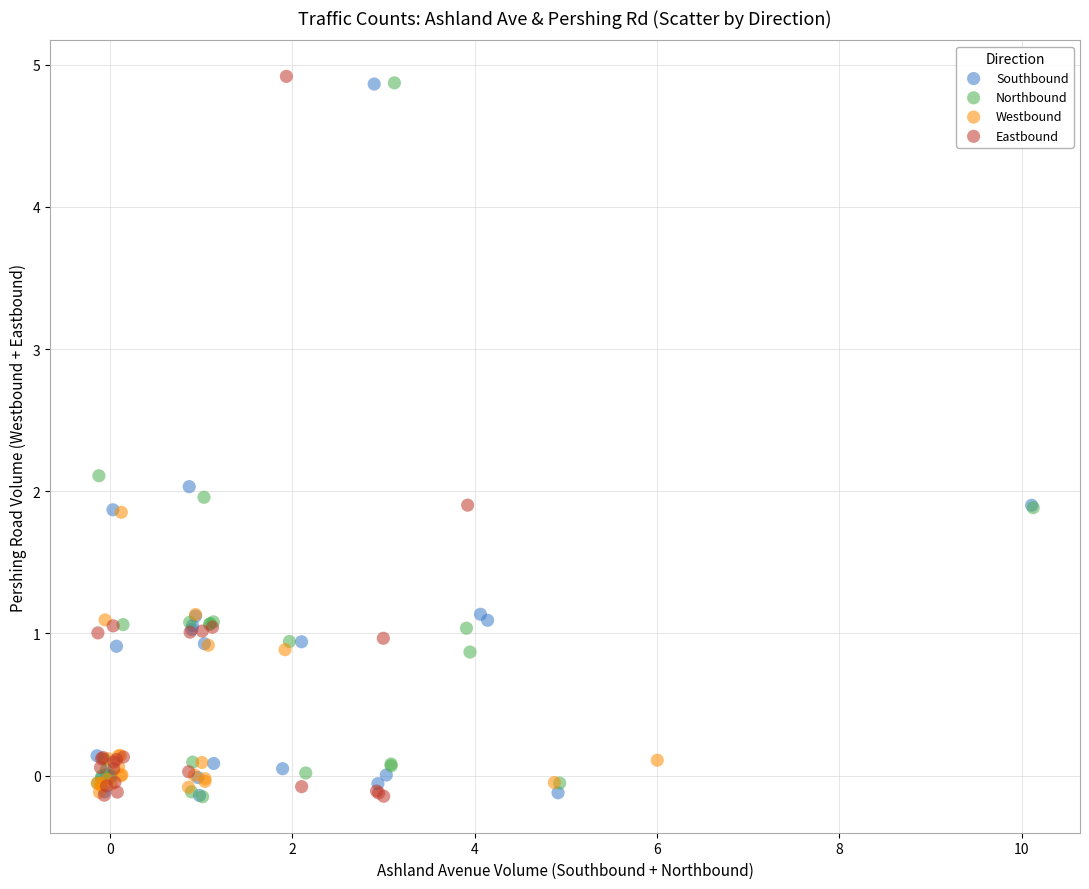

Which series has the largest Y range (max minus min)?

Eastbound